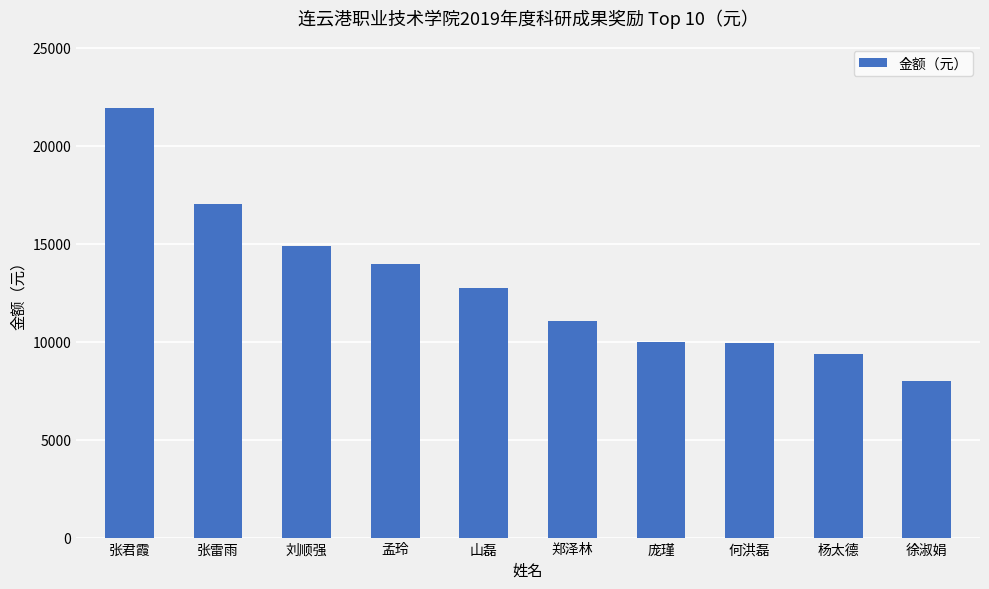

Are the bars horizontal?

No